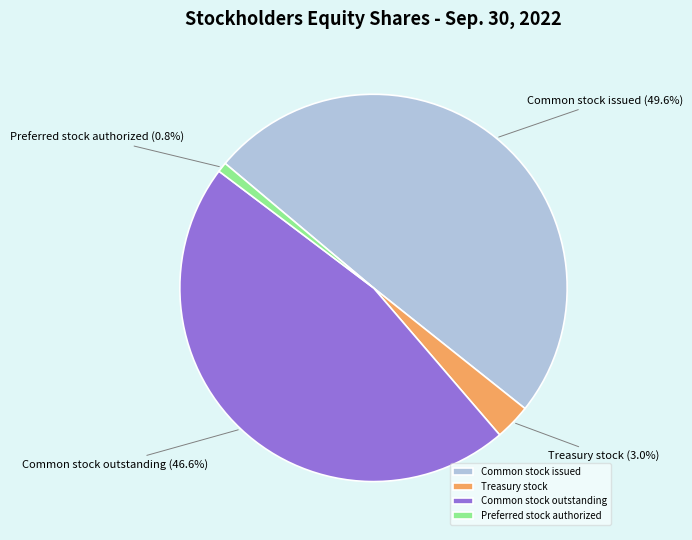

To the nearest percent, what percentage of the pie is Treasury stock?

3%